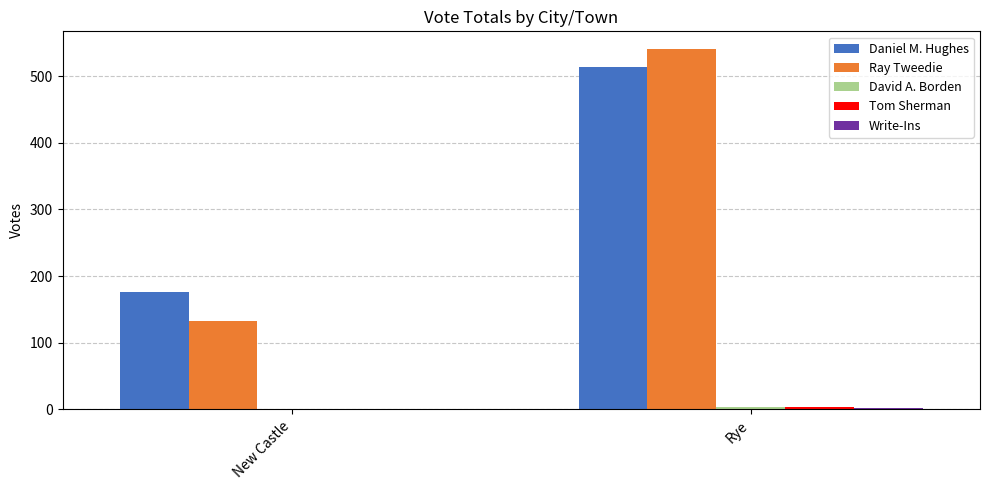

At which category is the sum across all series the highest?

Rye